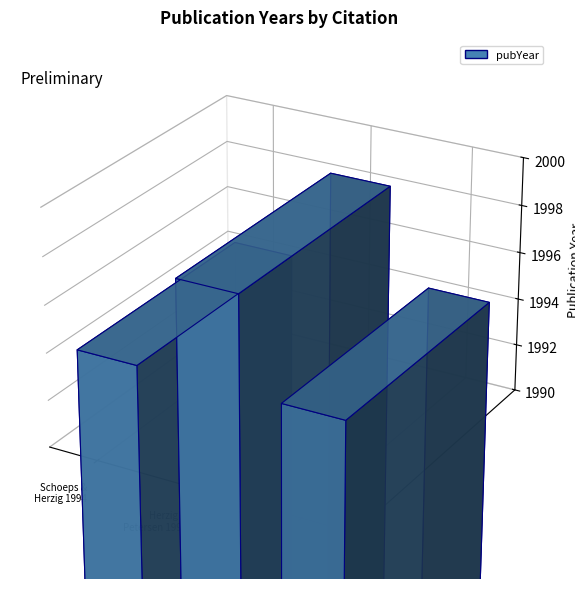

How many values are between 1994 and 1998?

3